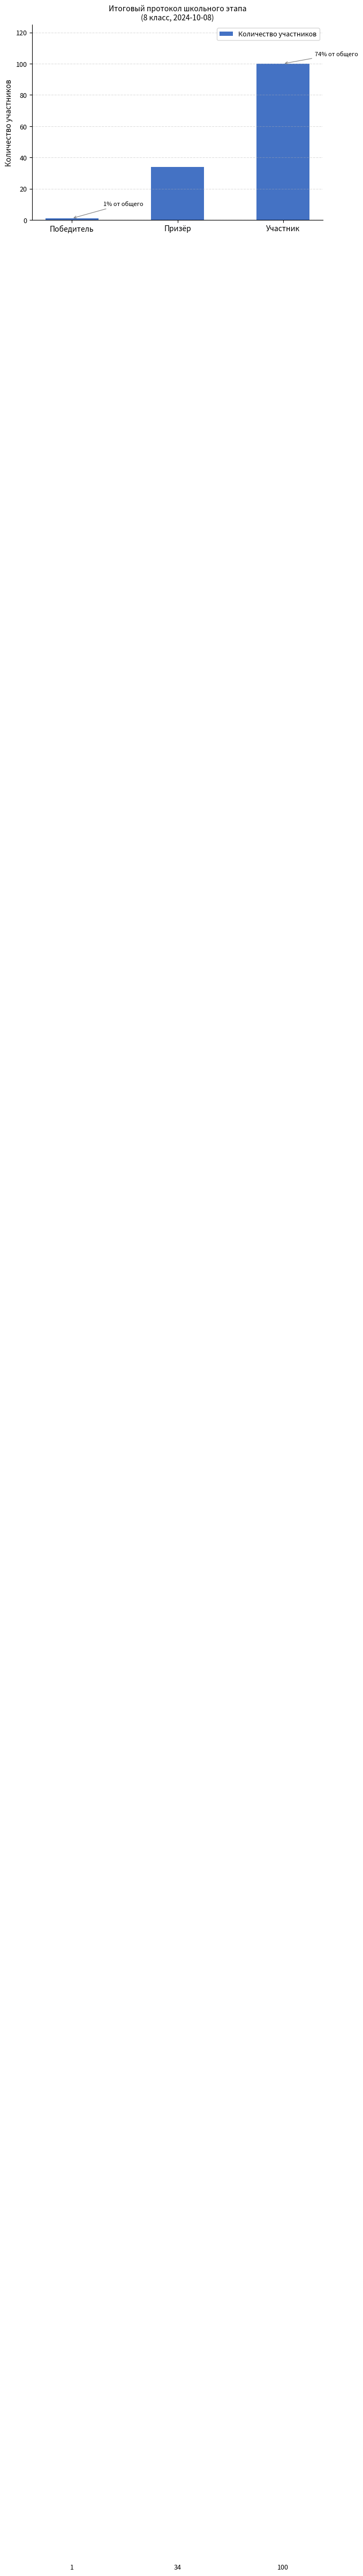

List the labels in order of value, largest first.

Участник, Призёр, Победитель